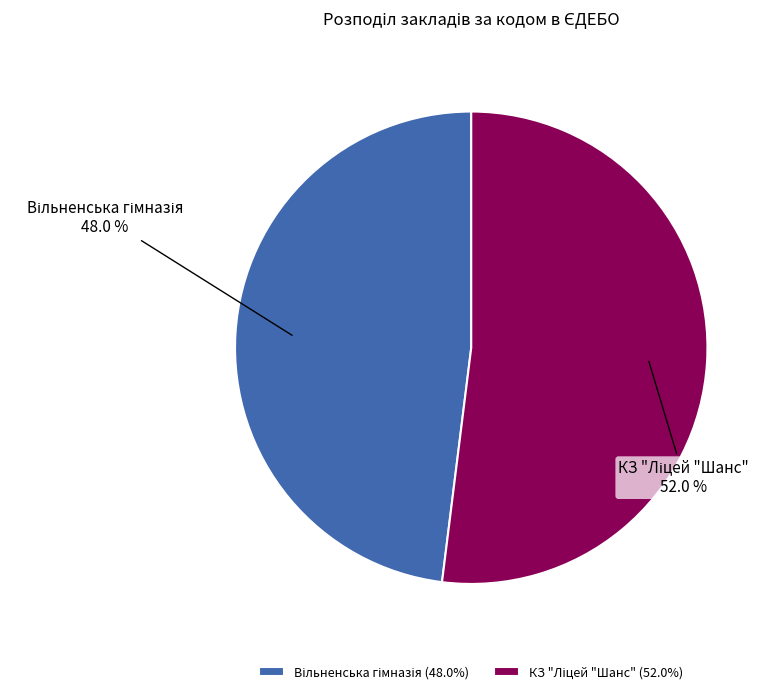

To the nearest percent, what is the combined percentage of Вільненська гімназія and КЗ "Ліцей "Шанс"?

100%